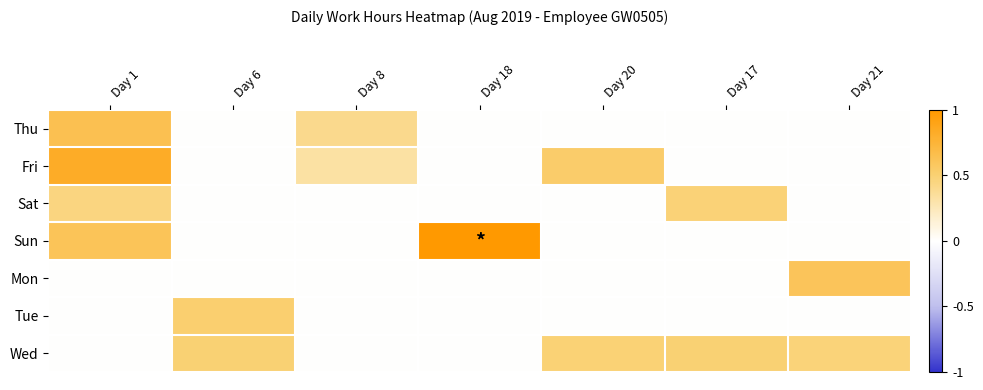

Reading right to left, what are all the values shown in this chart?

Thu: Day 21=0.0	Day 17=0.0	Day 20=0.0	Day 18=0.0	Day 8=0.4	Day 6=0.0	Day 1=0.6
Fri: Day 21=0.0	Day 17=0.0	Day 20=0.5	Day 18=0.0	Day 8=0.3	Day 6=0.0	Day 1=0.8
Sat: Day 21=0.0	Day 17=0.5	Day 20=0.0	Day 18=0.0	Day 8=0.0	Day 6=0.0	Day 1=0.4
Sun: Day 21=0.0	Day 17=0.0	Day 20=0.0	Day 18=1.0	Day 8=0.0	Day 6=0.0	Day 1=0.6
Mon: Day 21=0.6	Day 17=0.0	Day 20=0.0	Day 18=0.0	Day 8=0.0	Day 6=0.0	Day 1=0.0
Tue: Day 21=0.0	Day 17=0.0	Day 20=0.0	Day 18=0.0	Day 8=0.0	Day 6=0.5	Day 1=0.0
Wed: Day 21=0.5	Day 17=0.5	Day 20=0.5	Day 18=0.0	Day 8=0.0	Day 6=0.5	Day 1=0.0